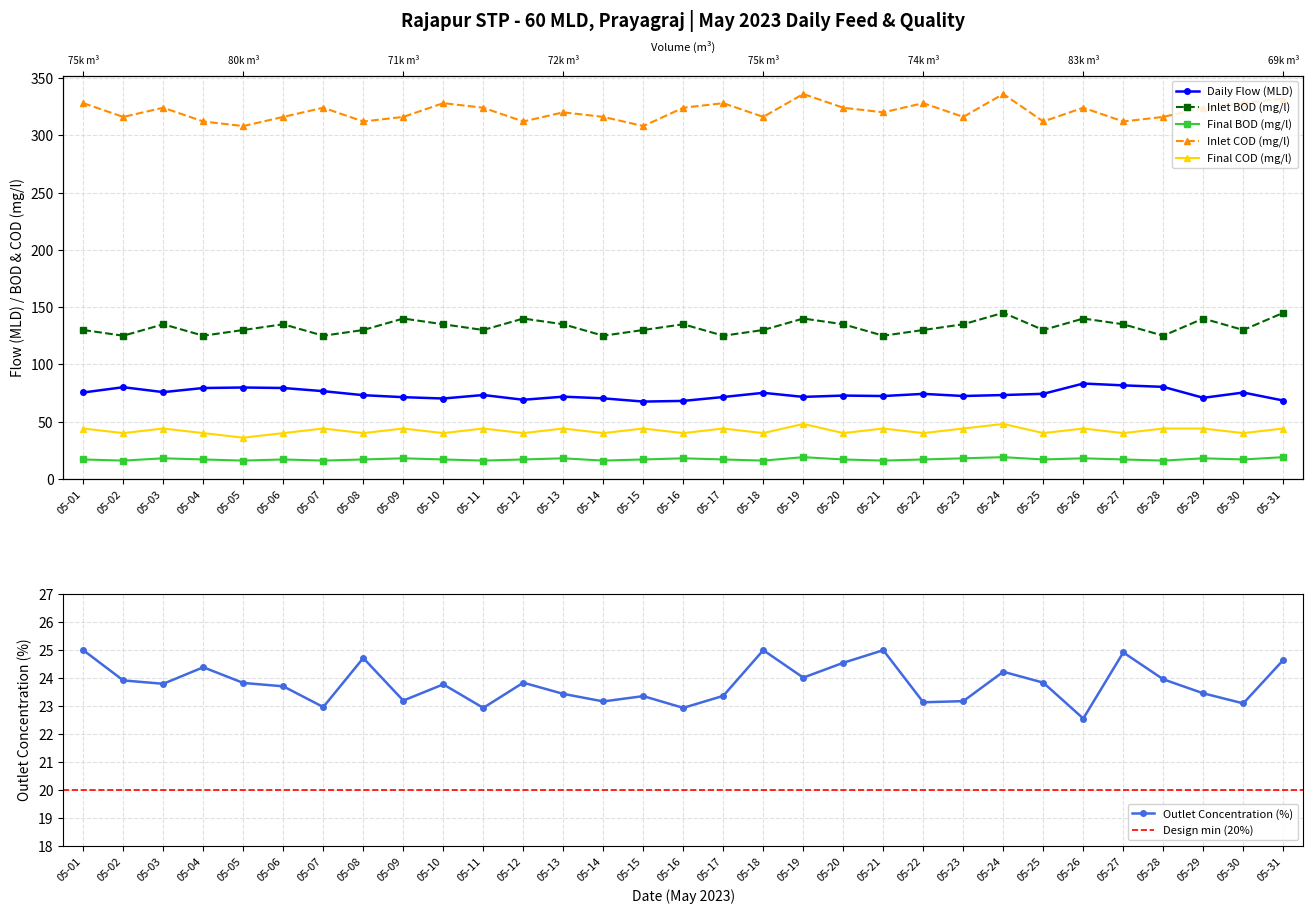

Reading left to right, extract all data points from this chart.

Daily Flow (MLD): 75.5	80.1	75.8	79.4	79.8	79.4	76.6	73.1	71.4	70.2	73.2	69.1	71.8	70.3	67.5	68.1	71.5	75.2	71.6	72.8	72.4	74.2	72.4	73.2	74.3	83.3	81.7	80.4	70.8	75.4	68.4
Inlet BOD (mg/l): 130.0	125.0	135.0	125.0	130.0	135.0	125.0	130.0	140.0	135.0	130.0	140.0	135.0	125.0	130.0	135.0	125.0	130.0	140.0	135.0	125.0	130.0	135.0	145.0	130.0	140.0	135.0	125.0	140.0	130.0	145.0
Final BOD (mg/l): 17.0	16.0	18.0	17.0	16.0	17.0	16.0	17.0	18.0	17.0	16.0	17.0	18.0	16.0	17.0	18.0	17.0	16.0	19.0	17.0	16.0	17.0	18.0	19.0	17.0	18.0	17.0	16.0	18.0	17.0	19.0
Inlet COD (mg/l): 328.0	316.0	324.0	312.0	308.0	316.0	324.0	312.0	316.0	328.0	324.0	312.0	320.0	316.0	308.0	324.0	328.0	316.0	336.0	324.0	320.0	328.0	316.0	336.0	312.0	324.0	312.0	316.0	324.0	328.0	332.0
Final COD (mg/l): 44.0	40.0	44.0	40.0	36.0	40.0	44.0	40.0	44.0	40.0	44.0	40.0	44.0	40.0	44.0	40.0	44.0	40.0	48.0	40.0	44.0	40.0	44.0	48.0	40.0	44.0	40.0	44.0	44.0	40.0	44.0
Outlet Concentration (%): 25.0	23.9	23.8	24.4	23.8	23.7	22.9	24.7	23.2	23.8	22.9	23.8	23.4	23.1	23.3	22.9	23.4	25.0	24.0	24.5	25.0	23.1	23.2	24.2	23.8	22.5	24.9	23.9	23.4	23.1	24.6